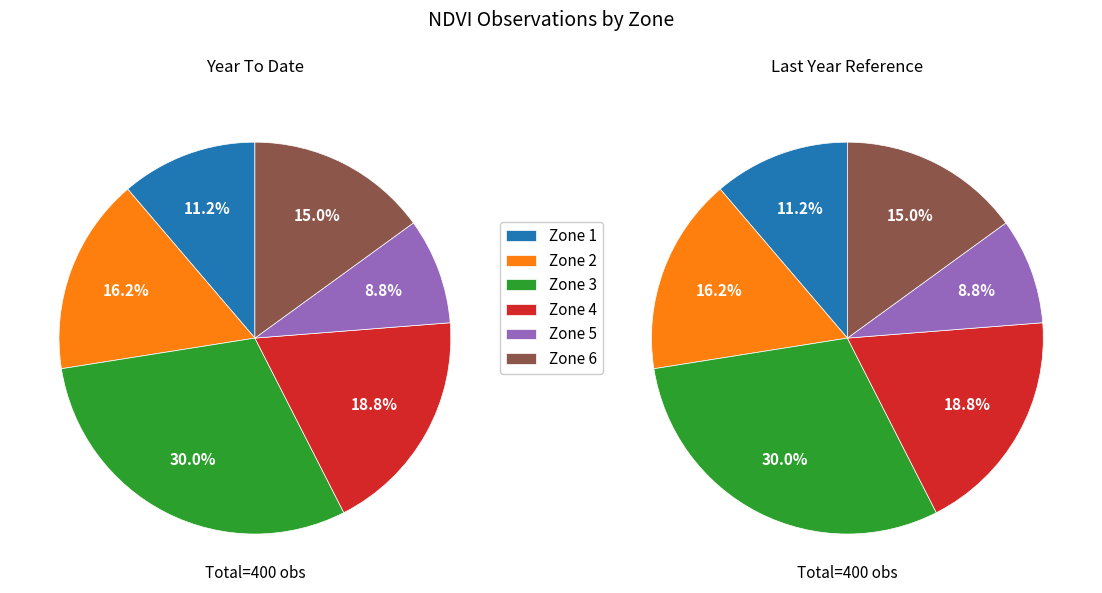

Is it true that Zone 3 is 21% of the pie?

False